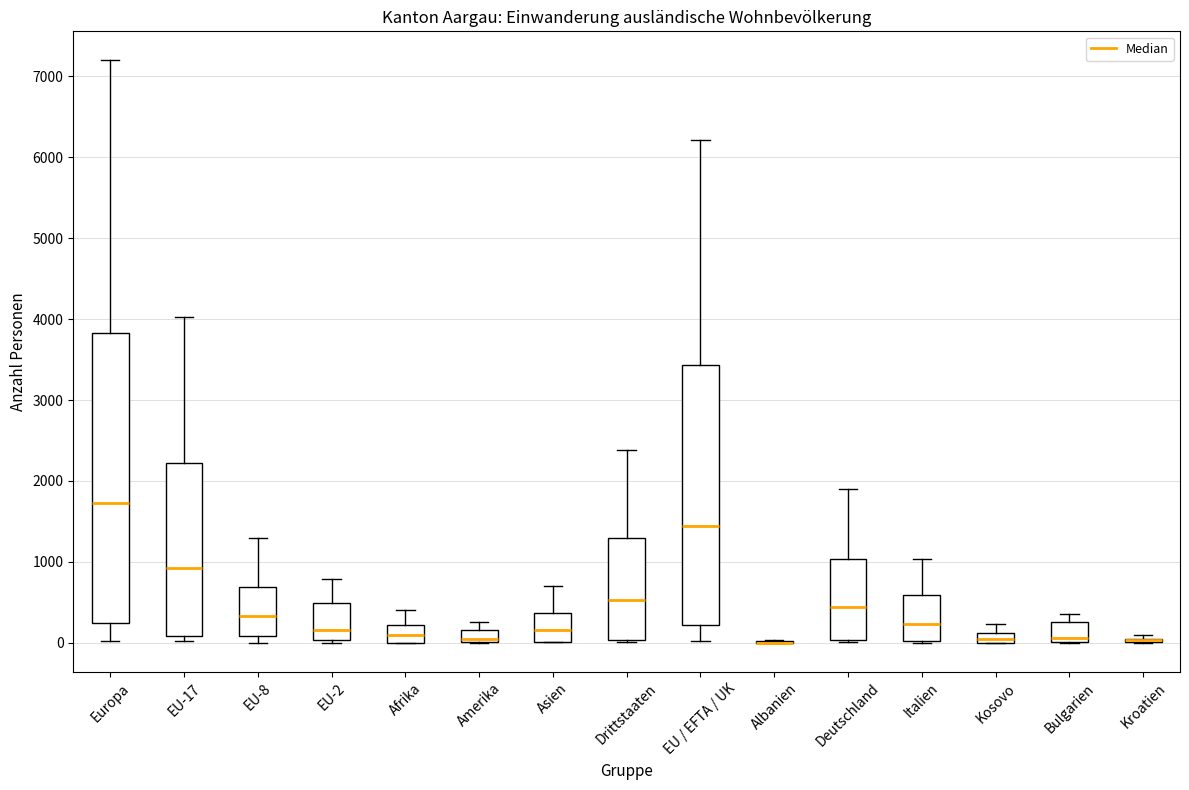

Where is the upper edge of the box for EU-2 on the y-axis? The values are not printed on the chart, so give them approximately, as read against the axis.

500